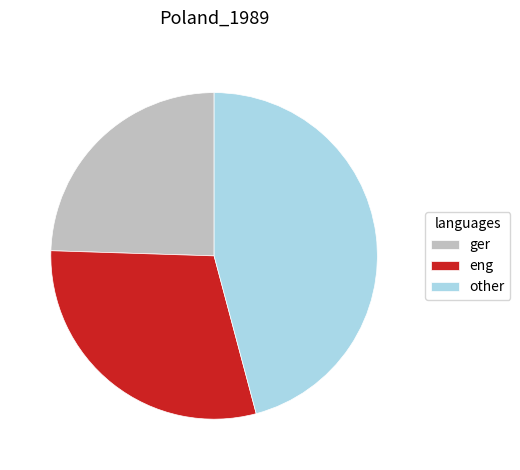

How many segments does this pie chart have?

3